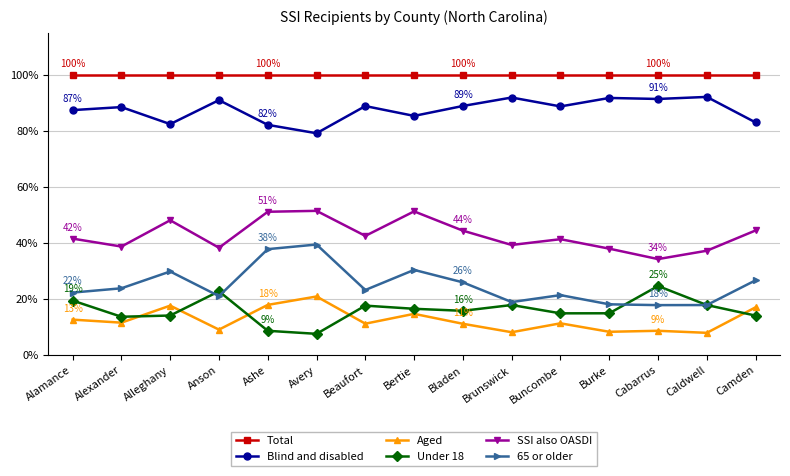

True or false: Blind and disabled has a value of 44.0 at Caldwell.

False